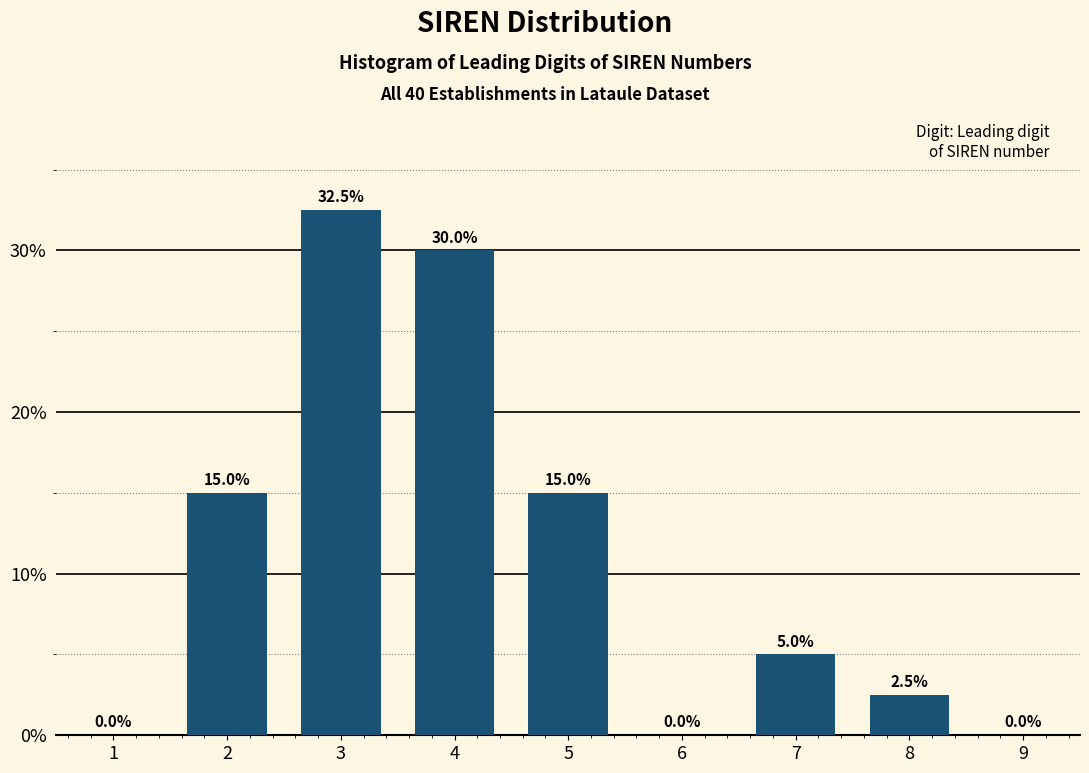

Reading left to right, extract all data points from this chart.

1=0.0	2=15.0	3=32.5	4=30.0	5=15.0	6=0.0	7=5.0	8=2.5	9=0.0